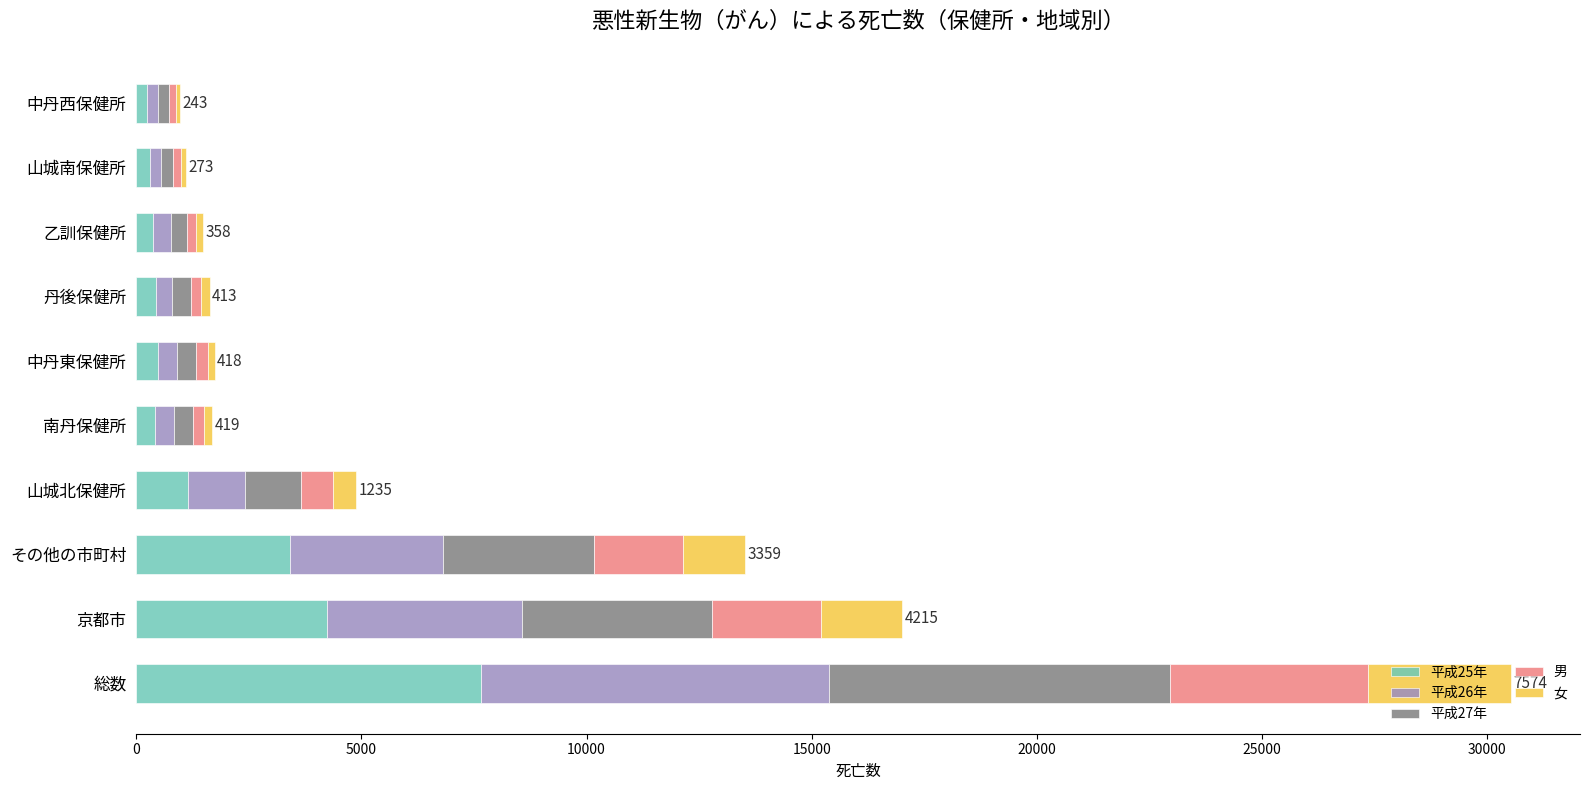

At which category is the sum across all series the highest?

総数